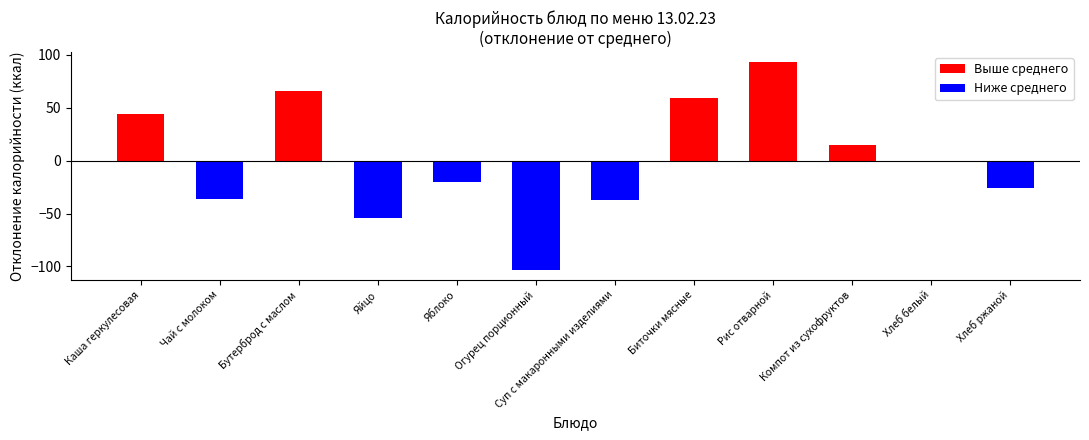

The value at Хлеб белый is -1. True or false?

True